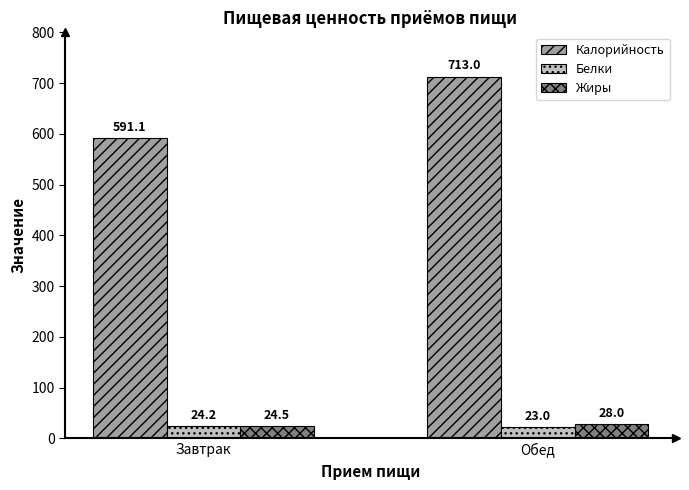

Does the chart contain any negative values?

No